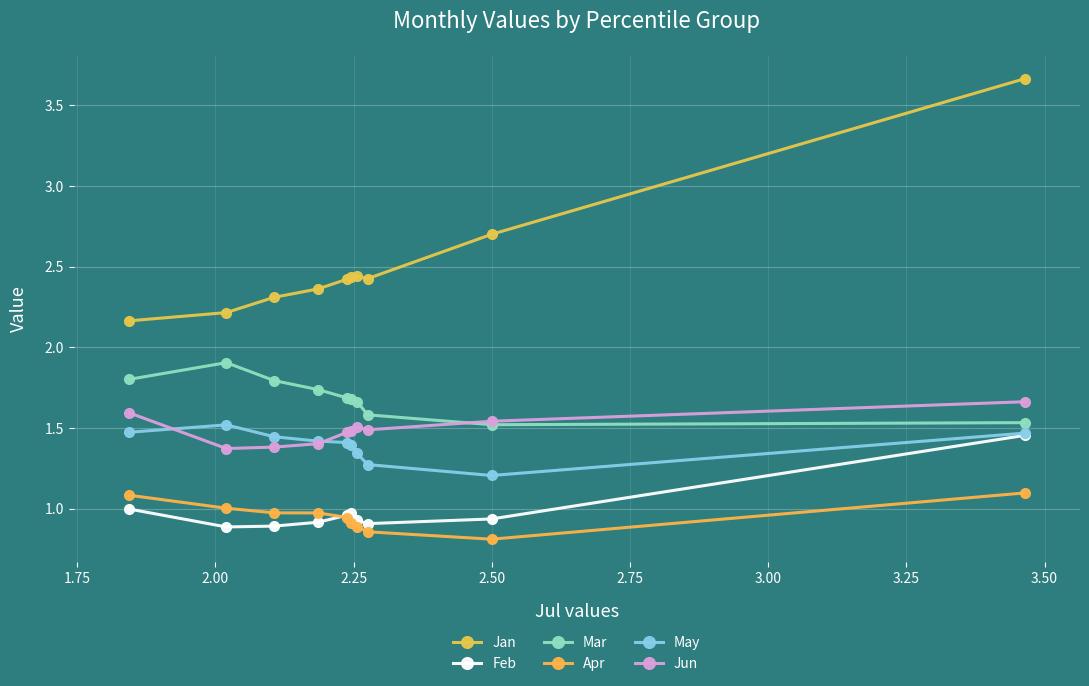

How many distinct data groups are displayed?

6